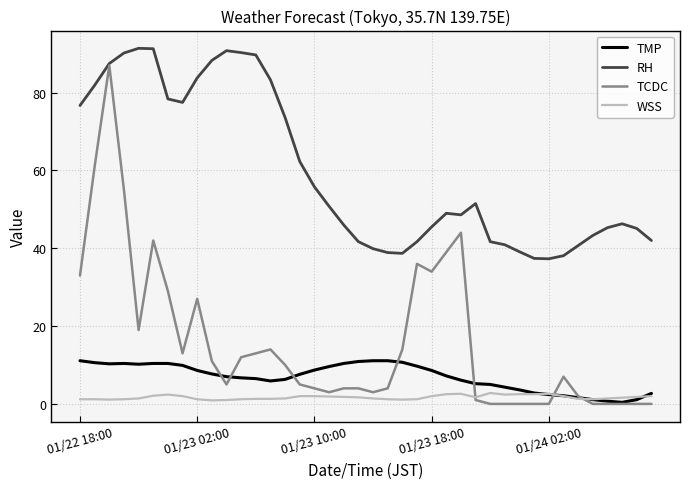

True or false: RH and TMP cross at least once.

False